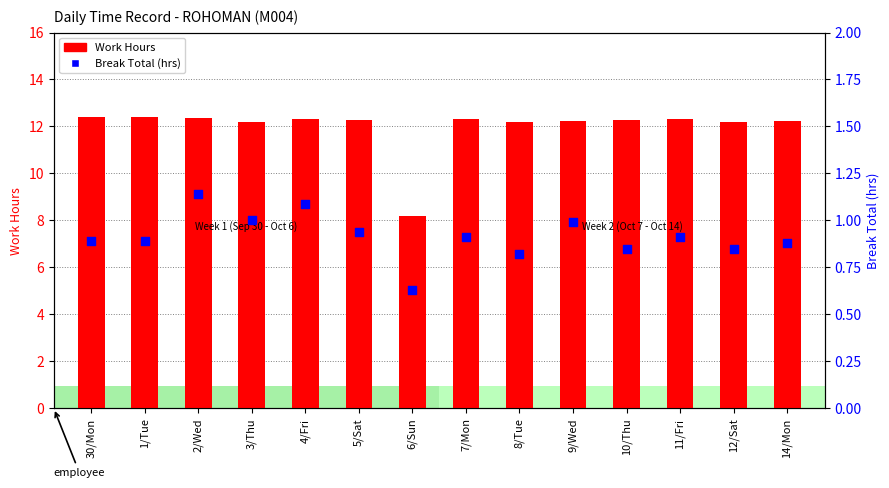

At which category is the sum across all series the highest?

2/Wed